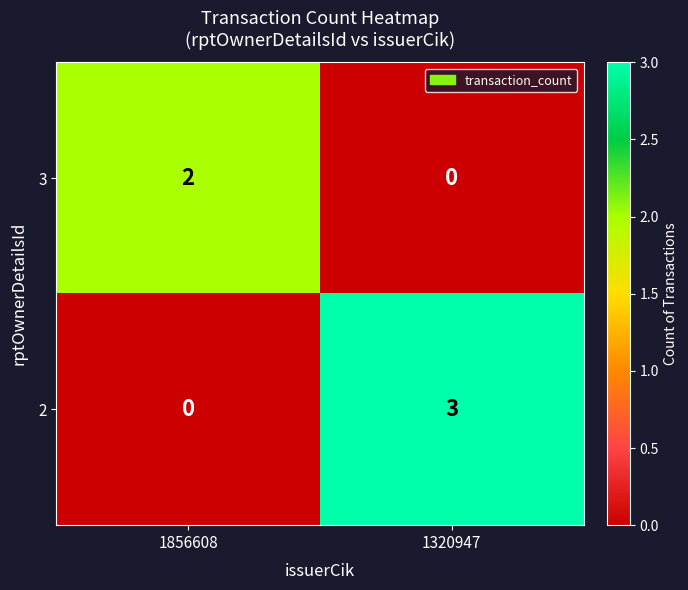

What is the sum of the 2 values at 1856608 and 1320947?

3